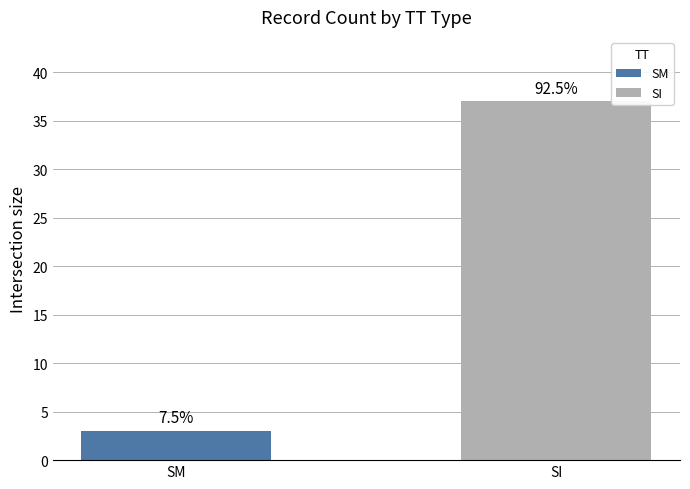

Between SI and SM, which is larger?

SI